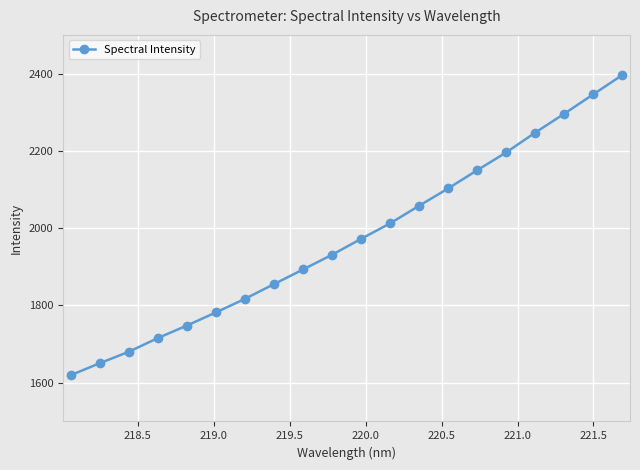

What is the value of the 2nd point from the left?

1650.6